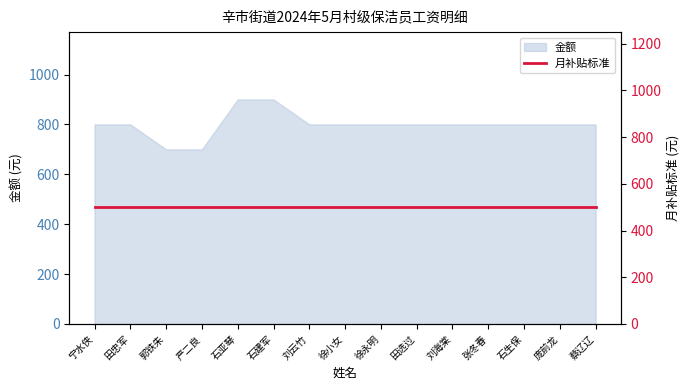

What is the difference between the maximum and second lowest values?

200